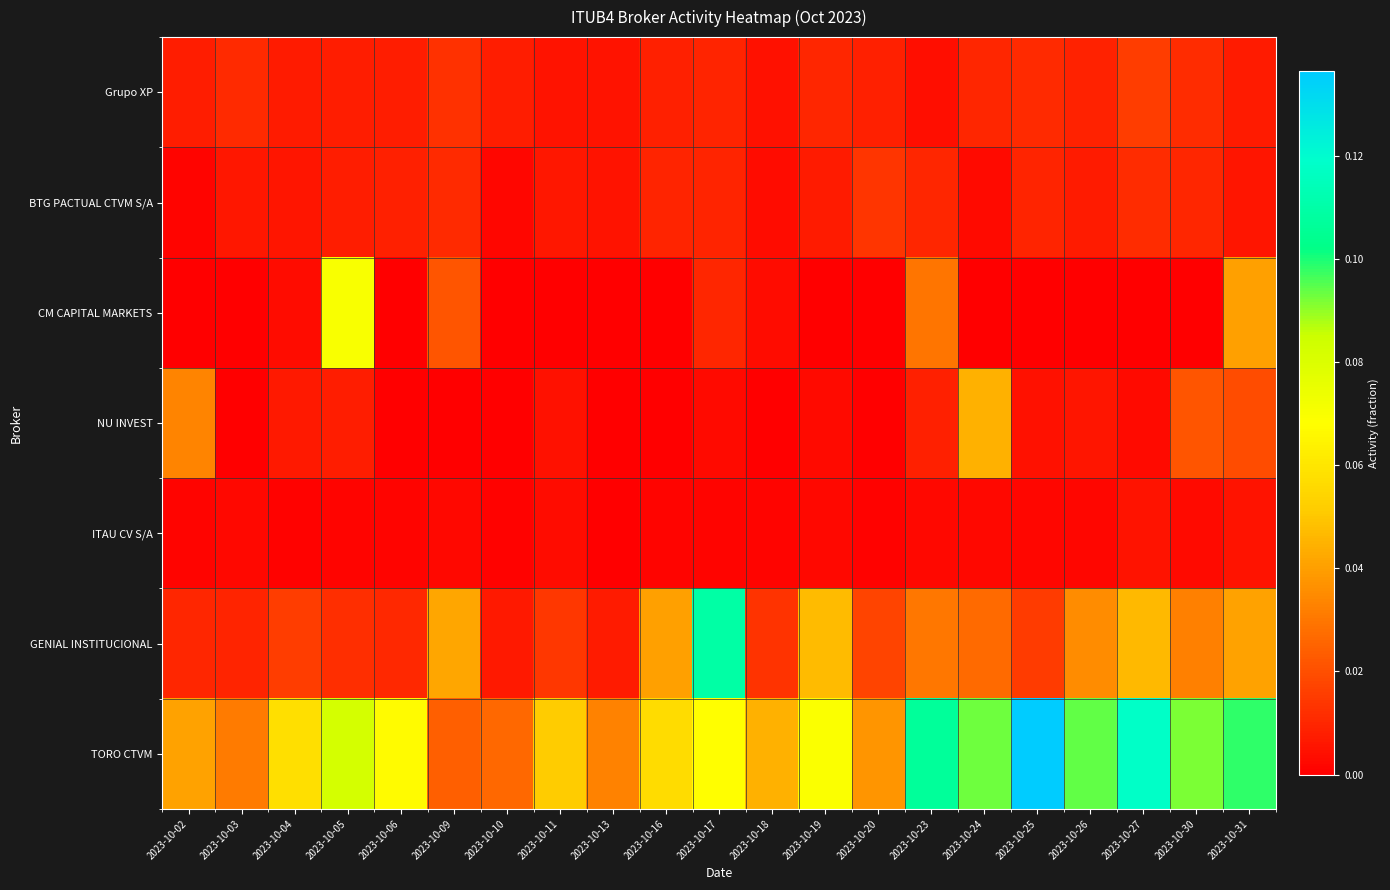

At how many categories does at least one series exceed 0?

21